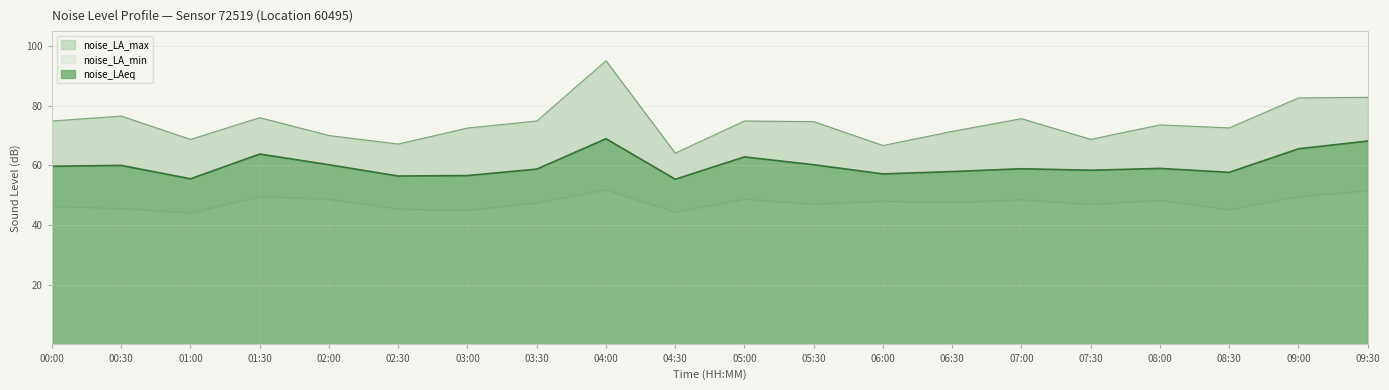

Which series changed the most between 01:00 and 07:00?

noise_LA_max